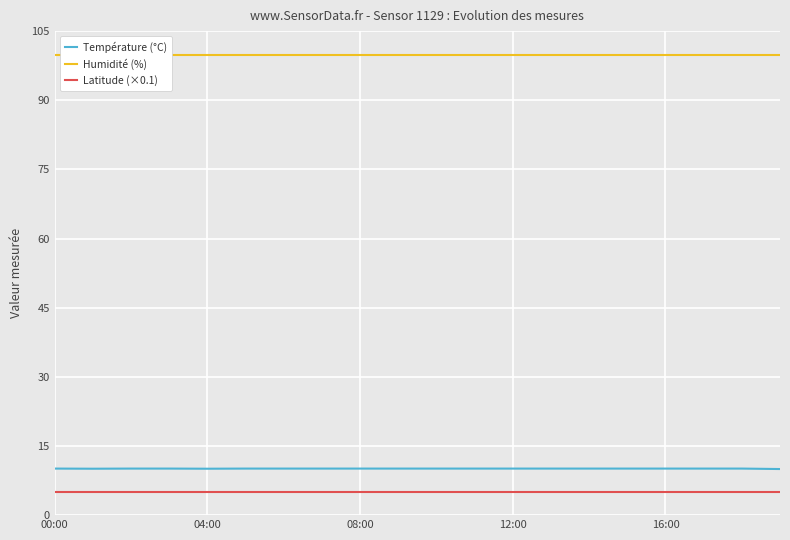

Which label corresponds to the smallest value in the chart?

00:00